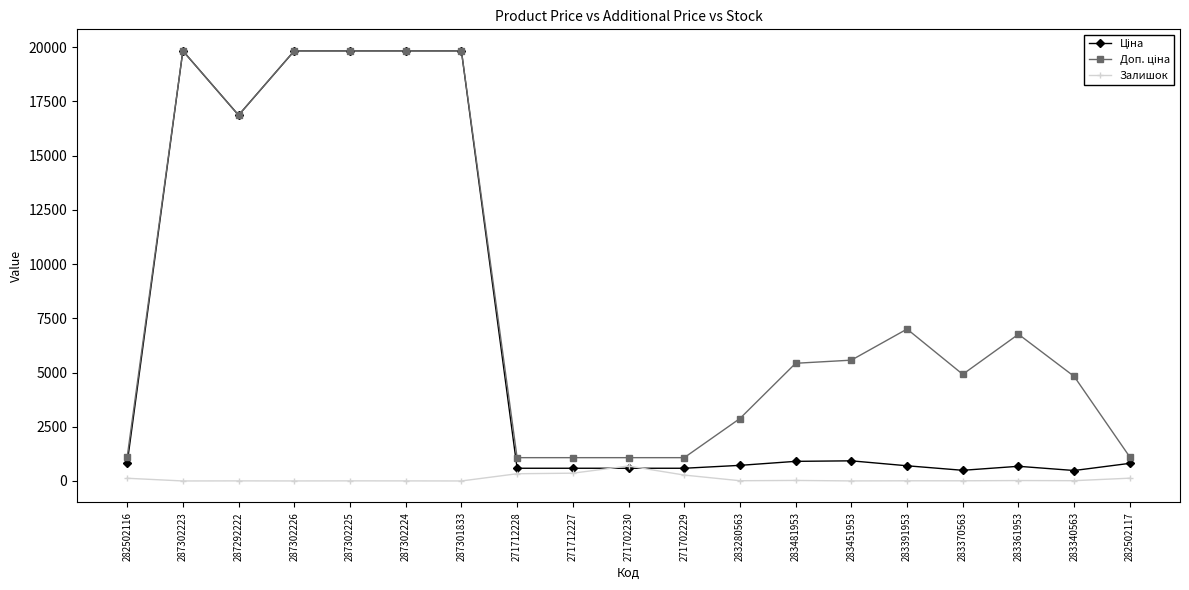

True or false: Залишок has more than 2 interior local peaks.

True